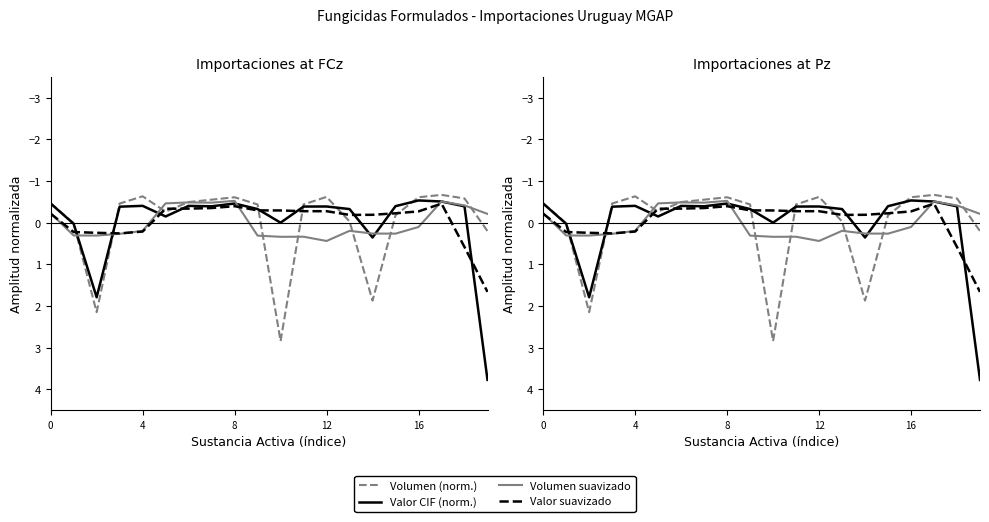

True or false: Volumen suavizado has a value of -0.2 at 19.

True